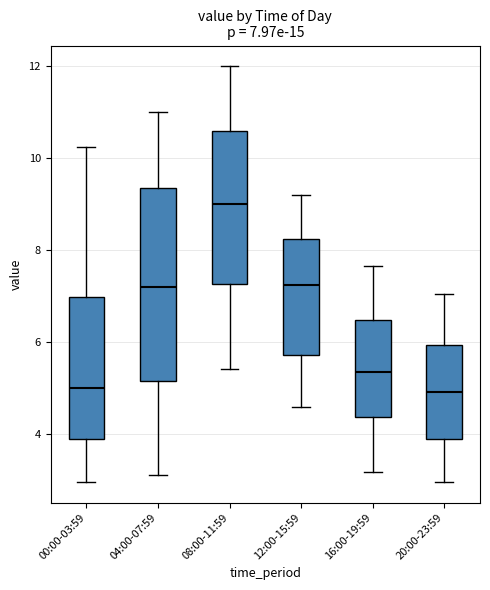

Which box is the tallest, from its lower edge to its upper edge?

04:00-07:59